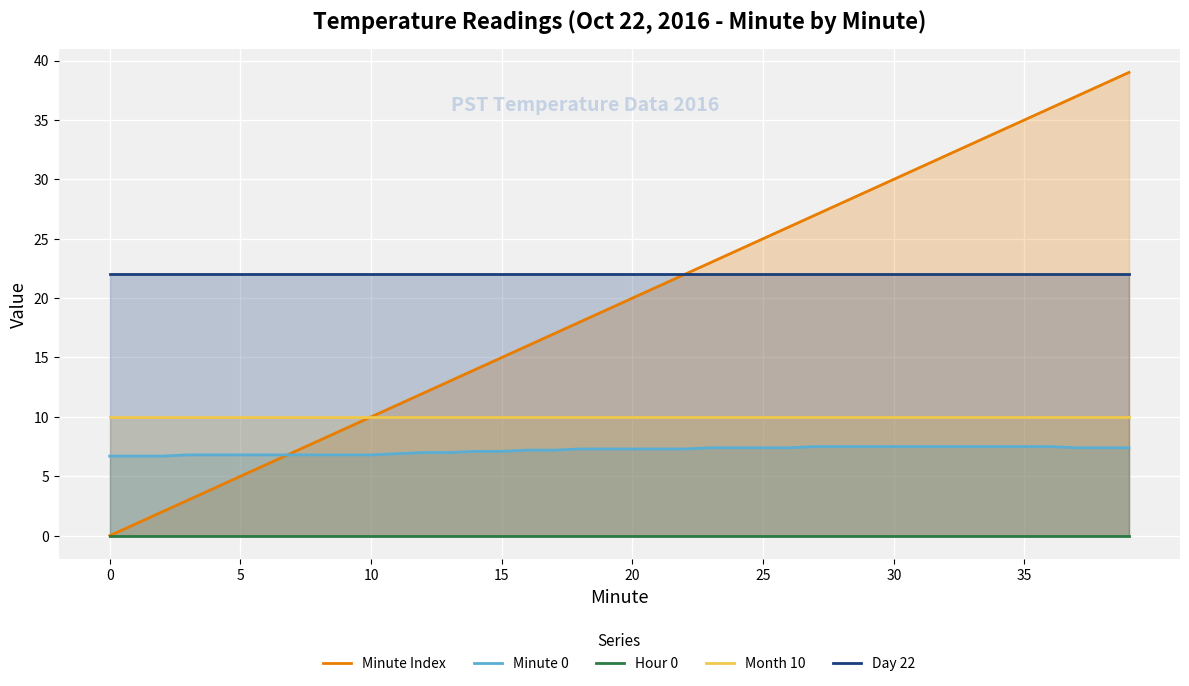

What is the total value across all series at 11?

49.9